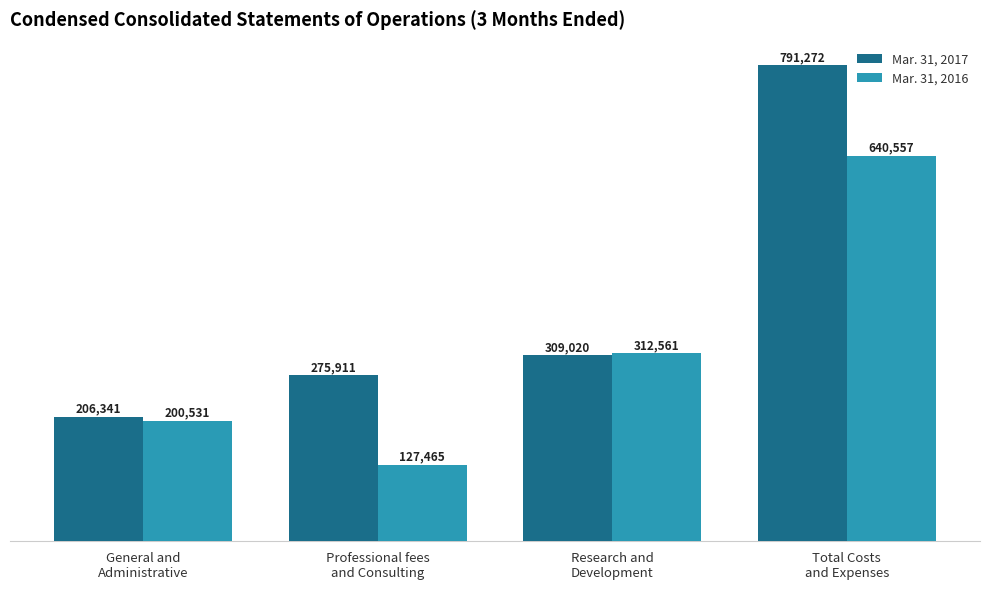

What is the total value across all series at General and
Administrative?

406872